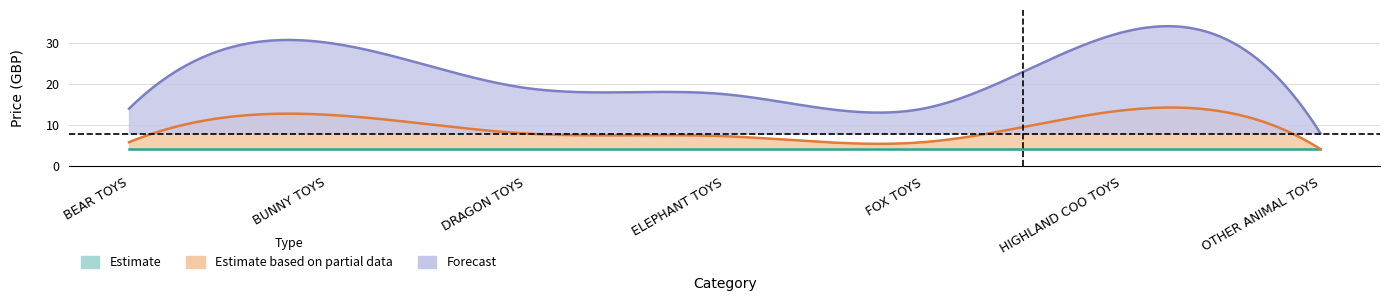

Reading left to right, extract all data points from this chart.

Ex VAT (Estimate): 4.2	4.2	4.2	4.2	4.2	4.2	4.2
Ex VAT upper (Partial): 5.8	12.5	8.0	7.3	5.8	13.6	4.2
Inc VAT (Forecast): 14.0	30.0	19.0	17.5	14.0	32.5	8.0